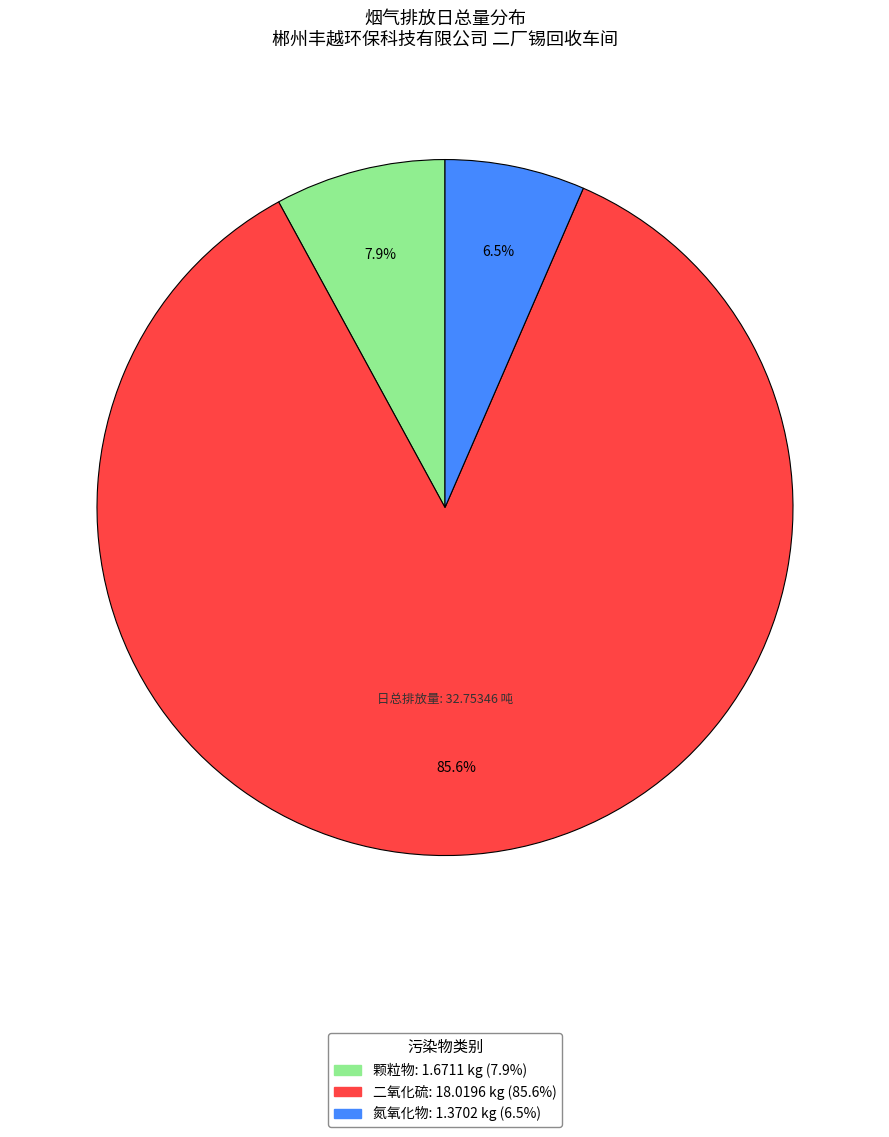

Is there any slice that represents more than half of the pie?

Yes